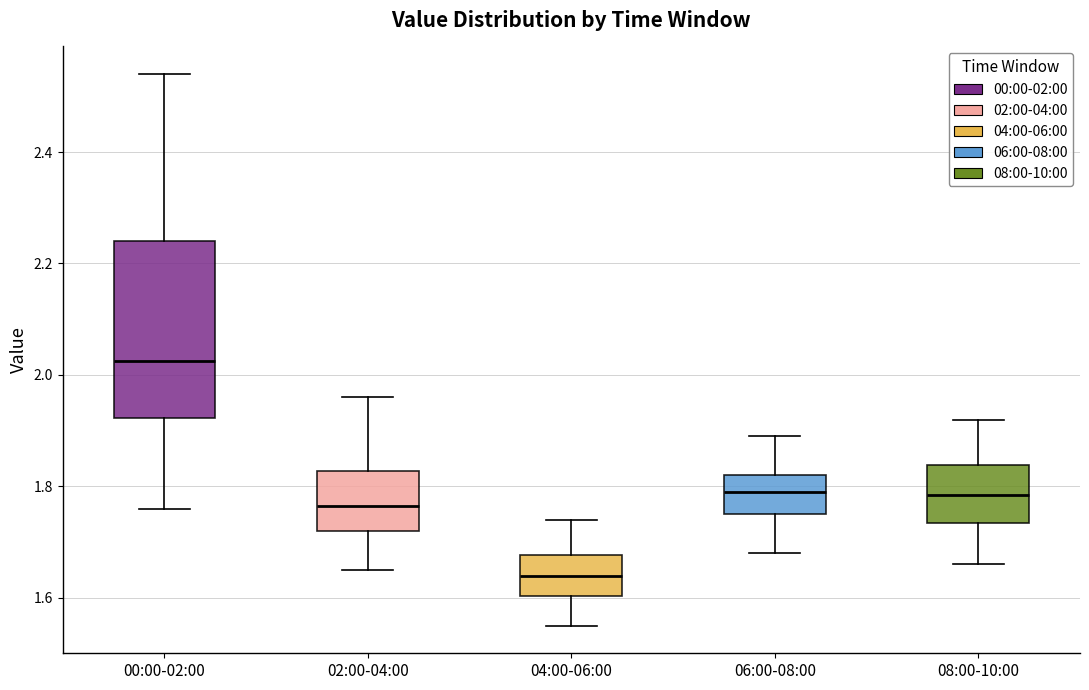

Where is the upper edge of the box for 04:00-06:00 on the y-axis? The values are not printed on the chart, so give them approximately, as read against the axis.

1.68